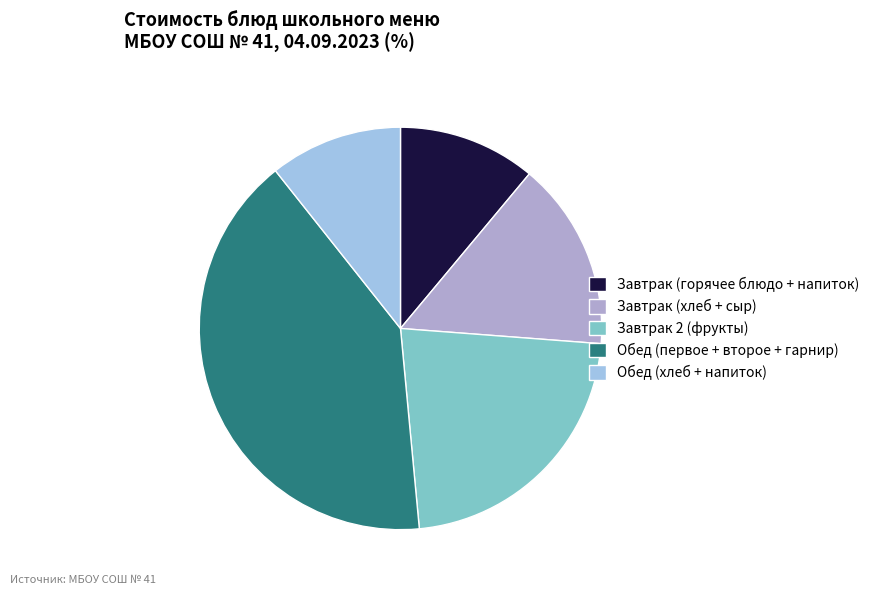

True or false: Завтрак 2 (фрукты) accounts for 17% of the total.

False